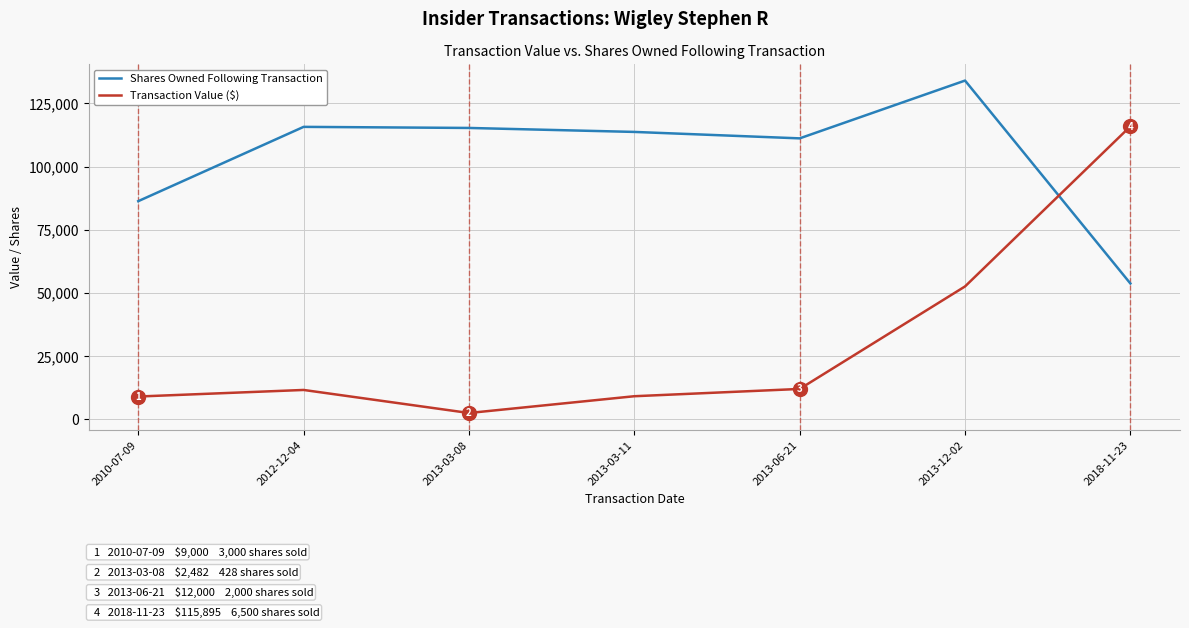

What is the spread (max minus min) of values at 2013-03-11?

104567